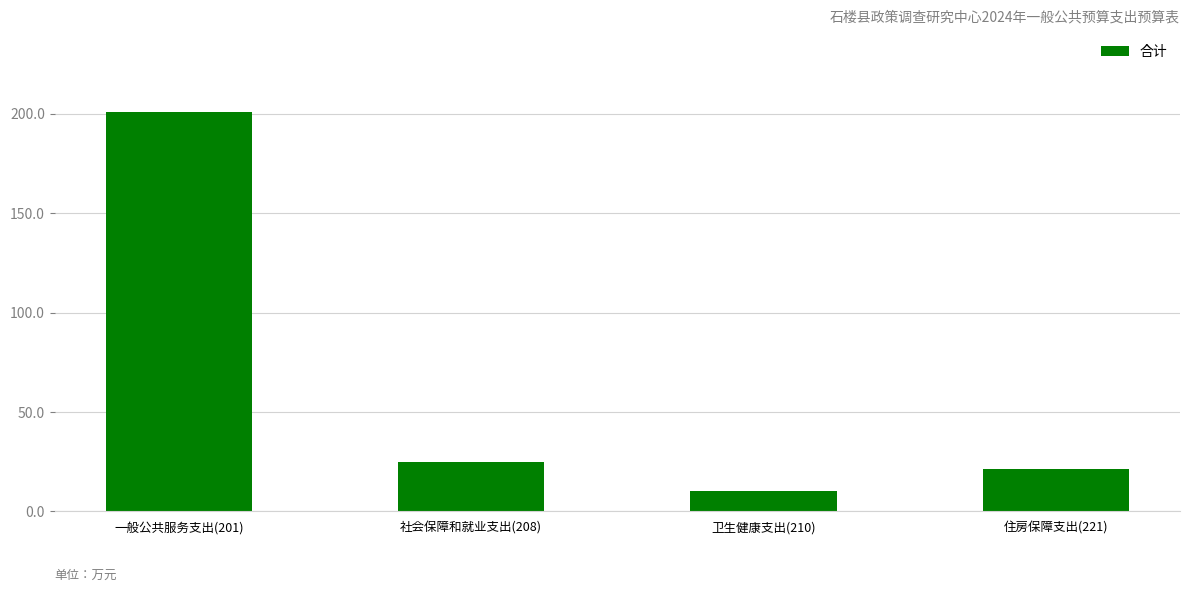

Between 卫生健康支出(210) and 社会保障和就业支出(208), which is larger?

社会保障和就业支出(208)